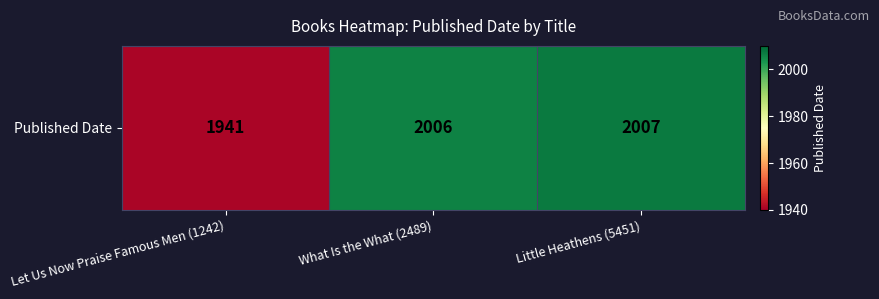

What is the change in value from Let Us Now Praise Famous Men (1242) to What Is the What (2489)?

+65